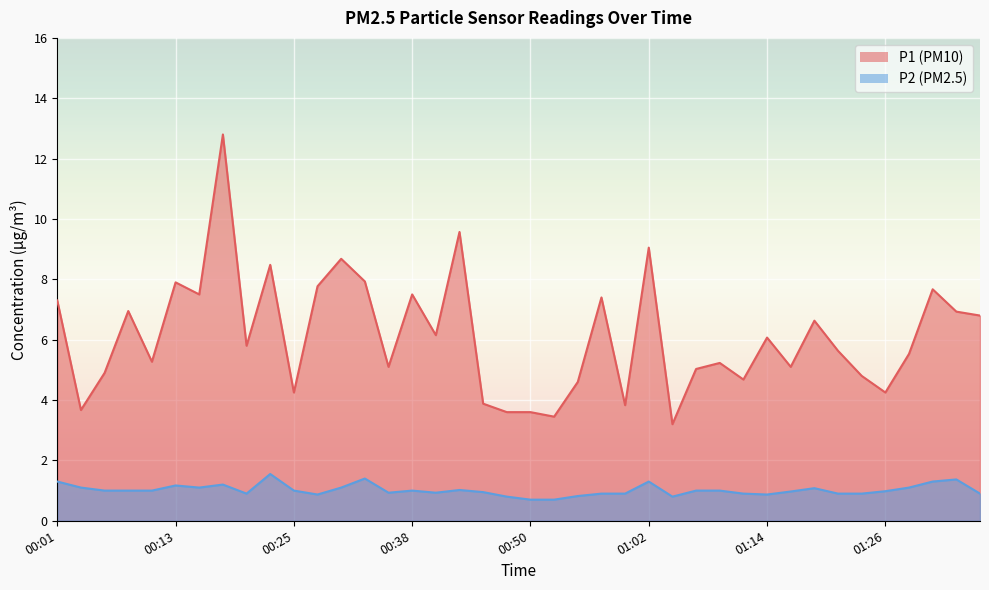

What position from the right is 01:12?

11